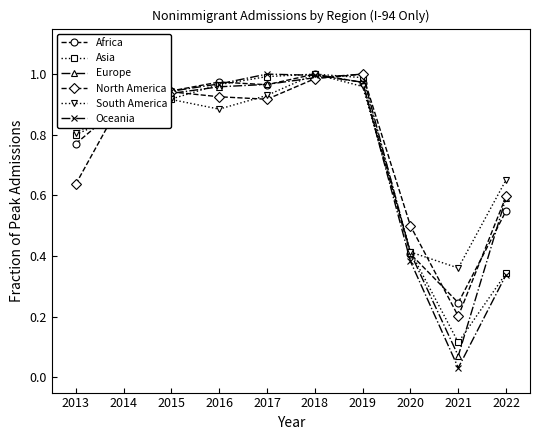

How many series are shown in this chart?

6